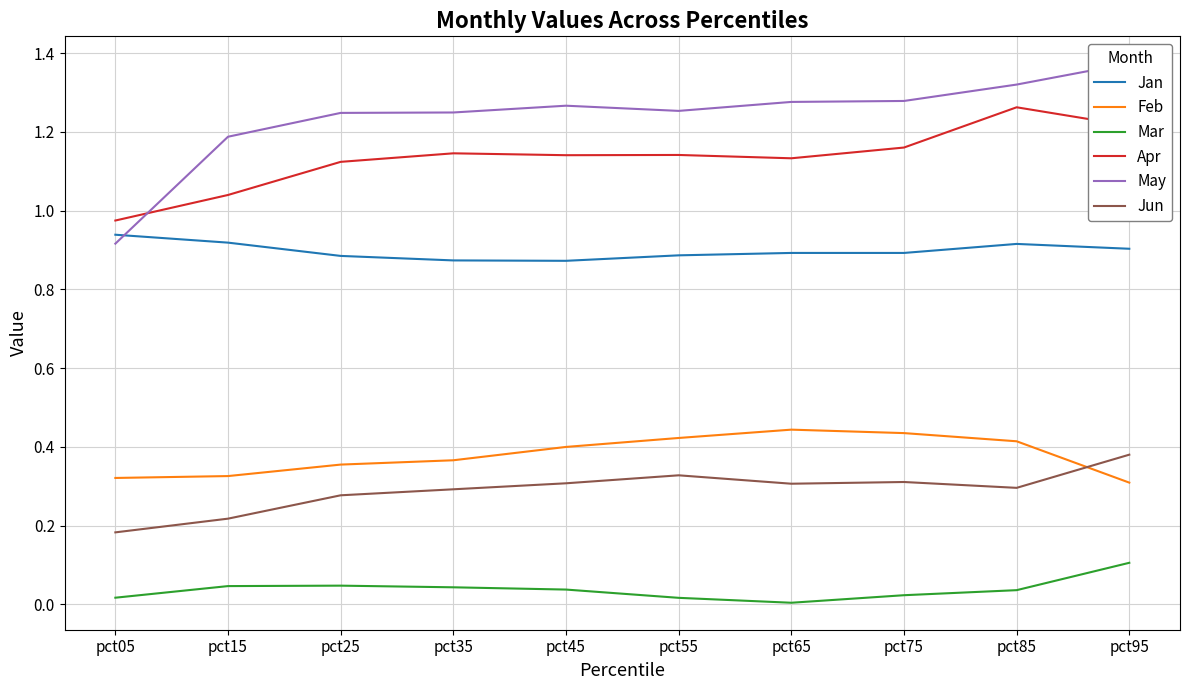

Is the value of Apr at pct75 greater than the value of Jan at pct75?

Yes